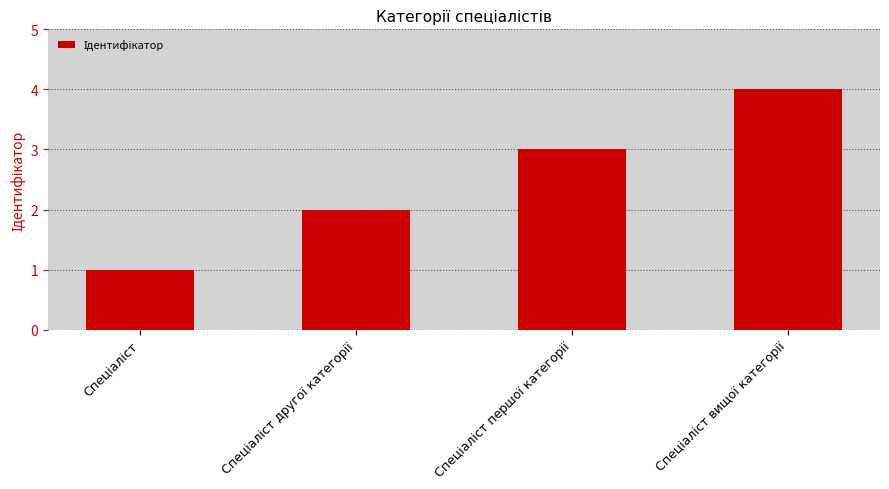

What is the sum of all values?

10